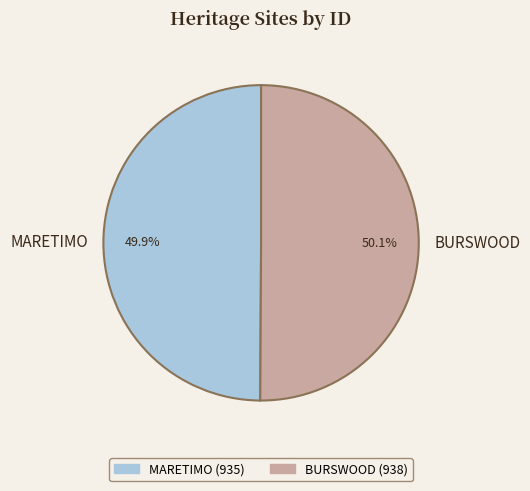

Is there any slice that represents more than half of the pie?

Yes